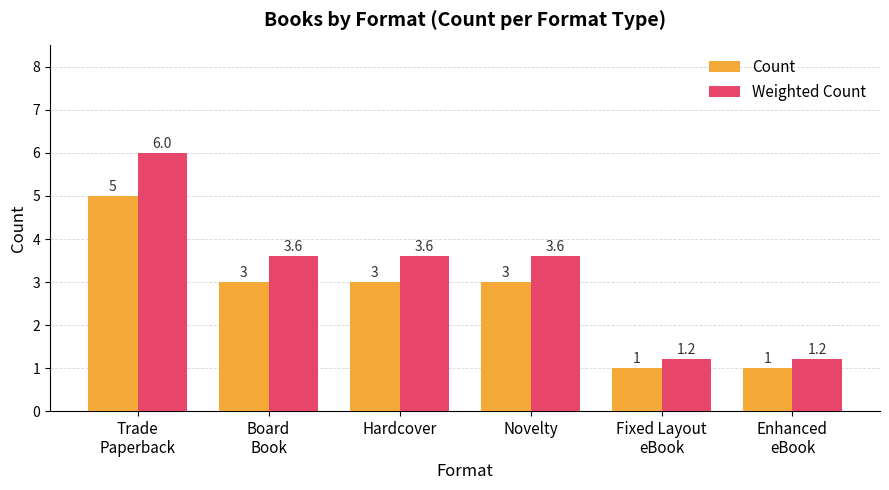

At how many categories does at least one series exceed 3?

4